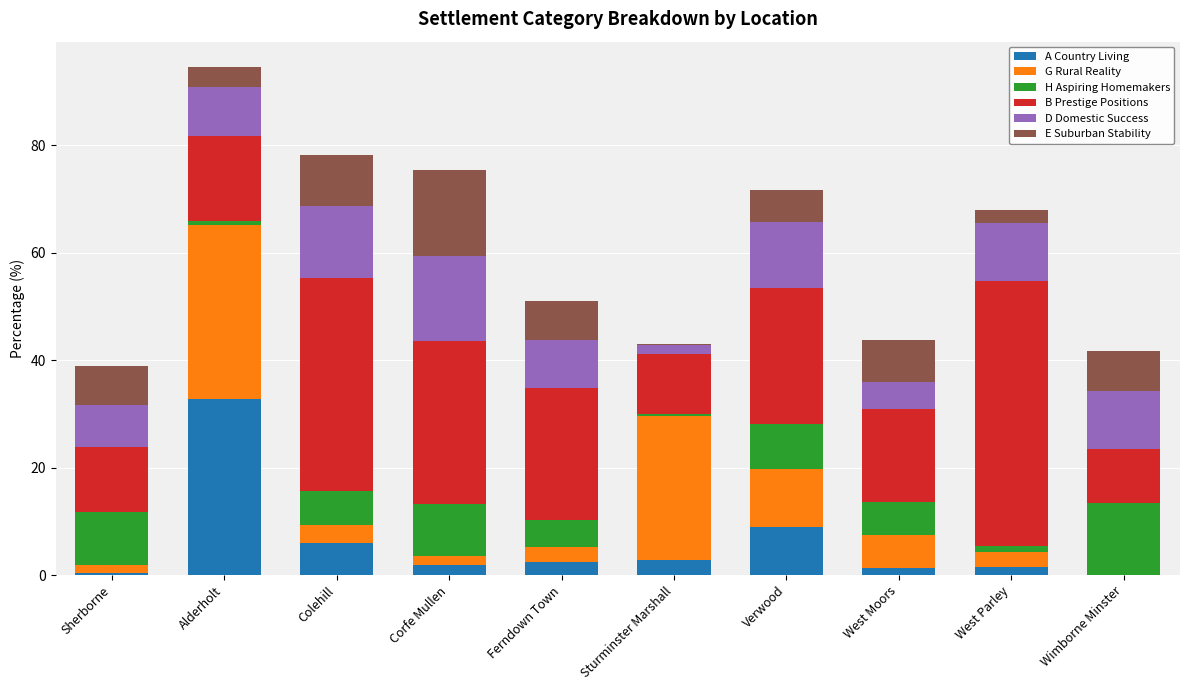

At which category is the sum across all series the highest?

Alderholt